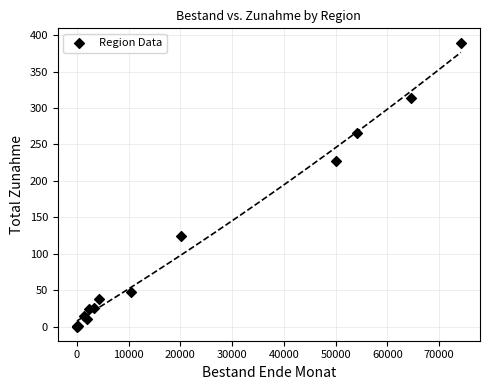

What Y value in the scatter plot is closest to 195?

227